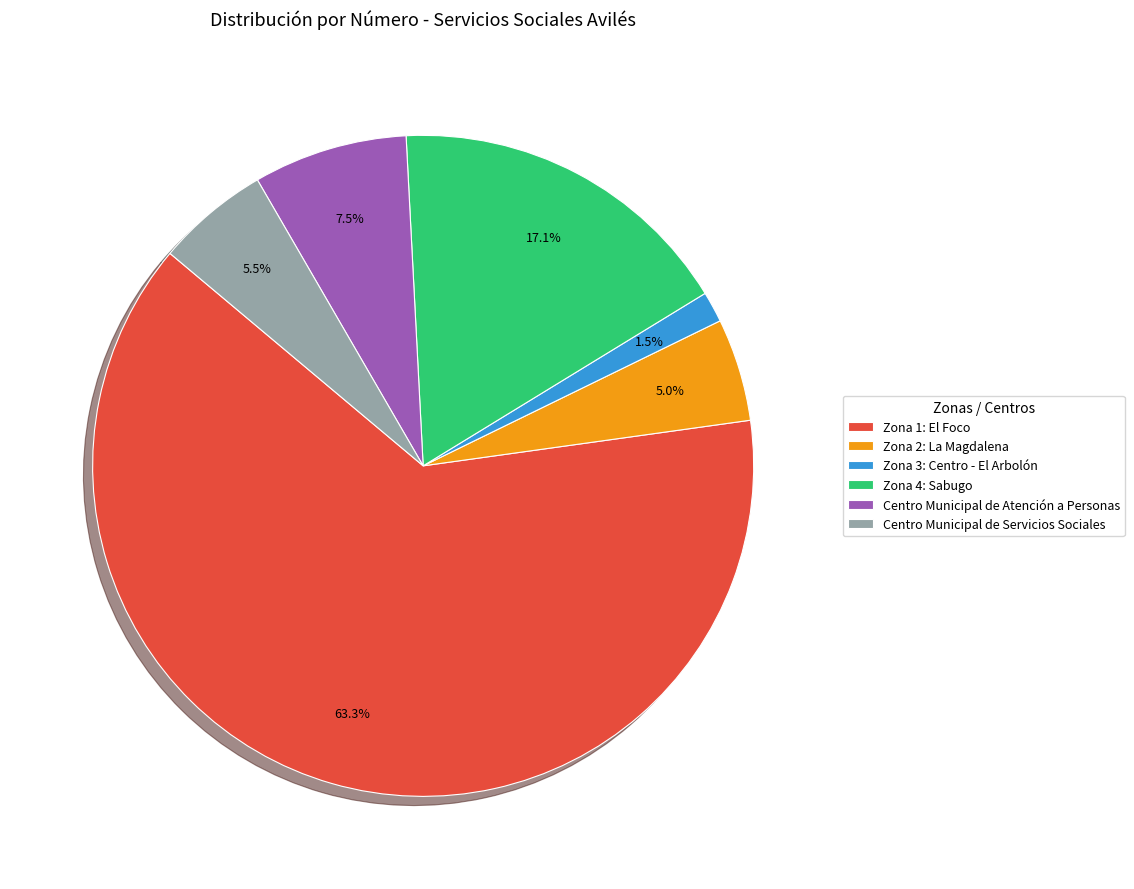

Which category has the biggest portion of the pie?

Zona 1: El Foco